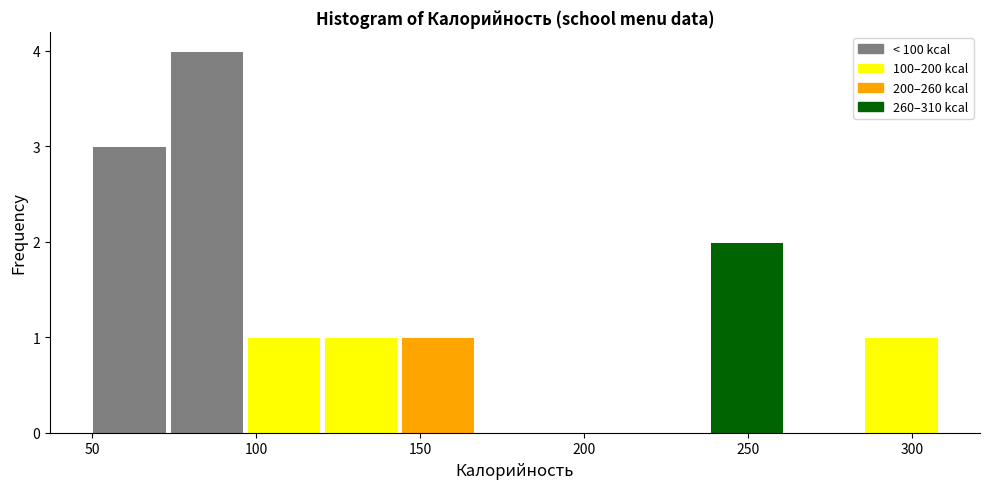

Reading left to right, transcribe this chart: for each bar, give the range it covers on the x-axis and its height. Neither the bar edges nor the heights are printed on the chart, so give them approximately, as read against the axes.

50 to 75: 3
75 to 95: 4
95 to 120: 1
120 to 145: 1
145 to 170: 1
170 to 190: 0
190 to 215: 0
215 to 240: 0
240 to 260: 2
260 to 285: 0
285 to 310: 1